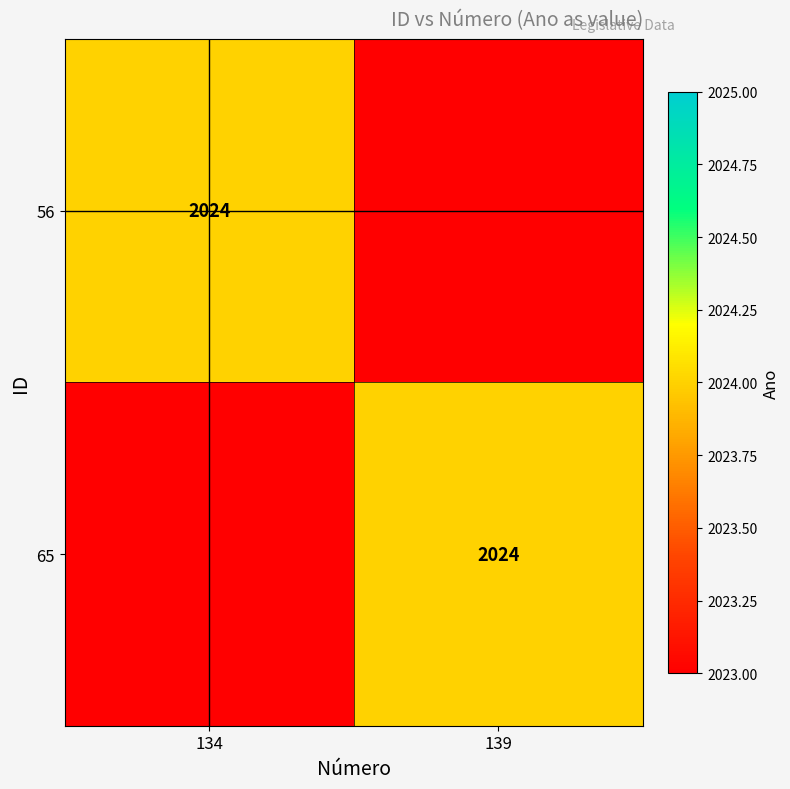

Which label corresponds to the largest value in the chart?

134